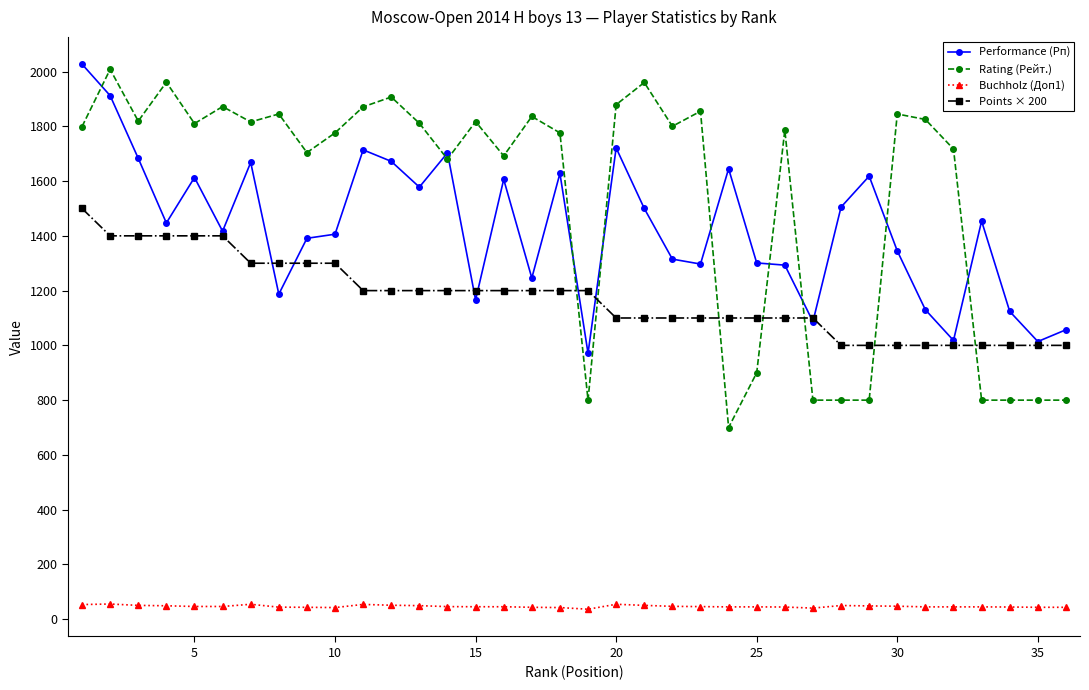

Which series has the largest range (max minus min)?

Rating (Рейт.)